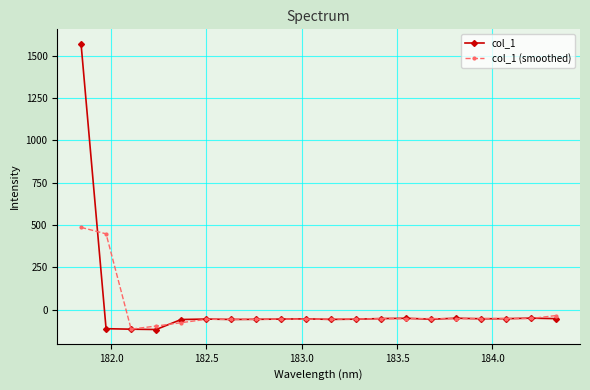

What is the value of the col_1 (smoothed) point at the 9th from the left?

-55.1